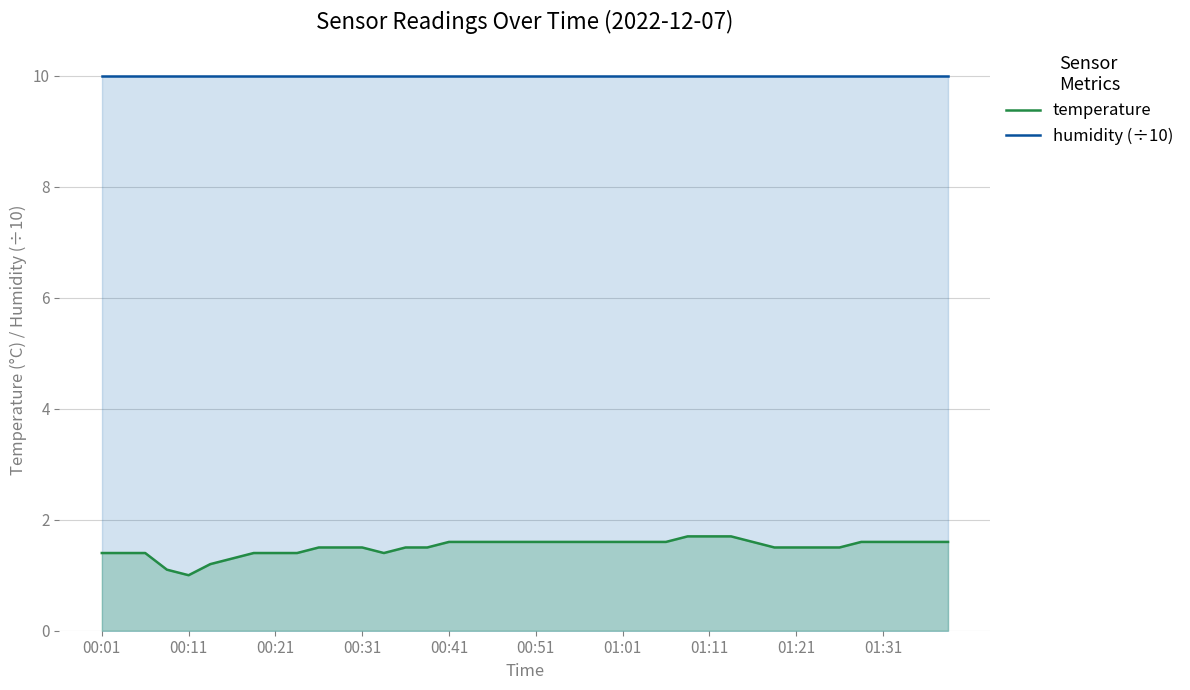

At 21, list the series in order from largest to smallest.

humidity (÷10), temperature